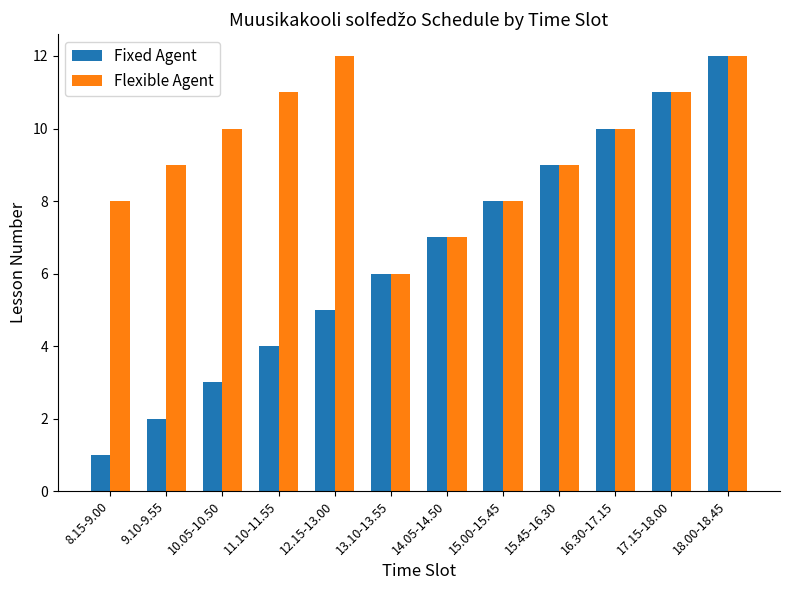

What is the value of the Fixed Agent bar at the 2nd from the left?

2